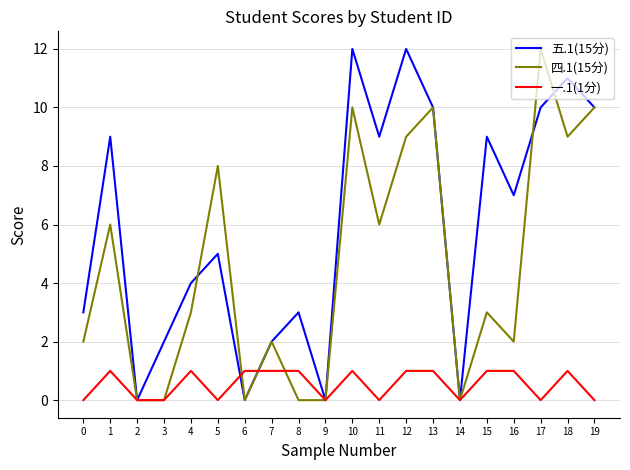

How many lines are shown in the chart?

3